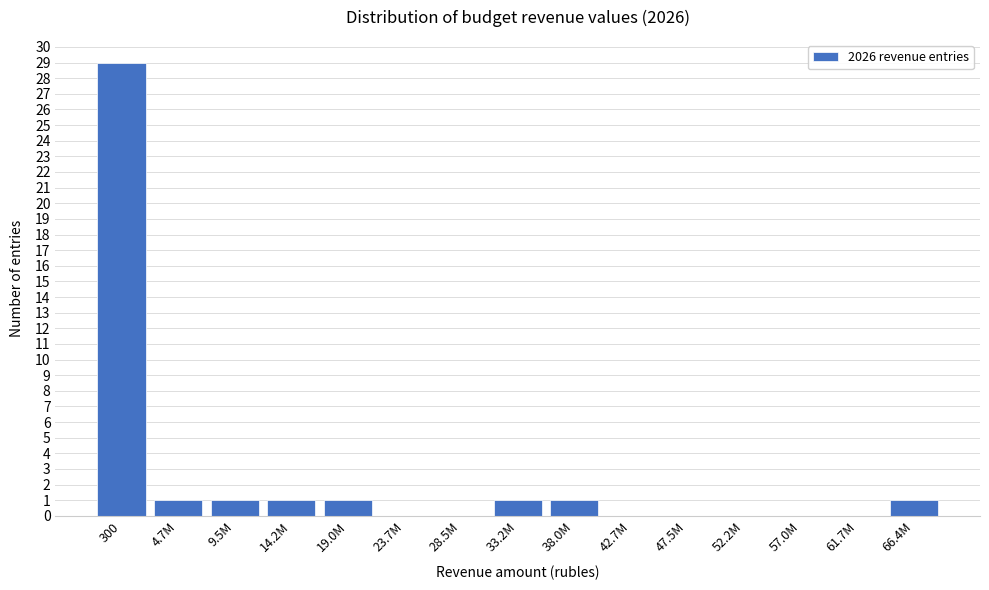

Reading left to right, list all the values displayed in this chart.

300=29	4.7M=1	9.5M=1	14.2M=1	19.0M=1	23.7M=0	28.5M=0	33.2M=1	38.0M=1	42.7M=0	47.5M=0	52.2M=0	57.0M=0	61.7M=0	66.4M=1